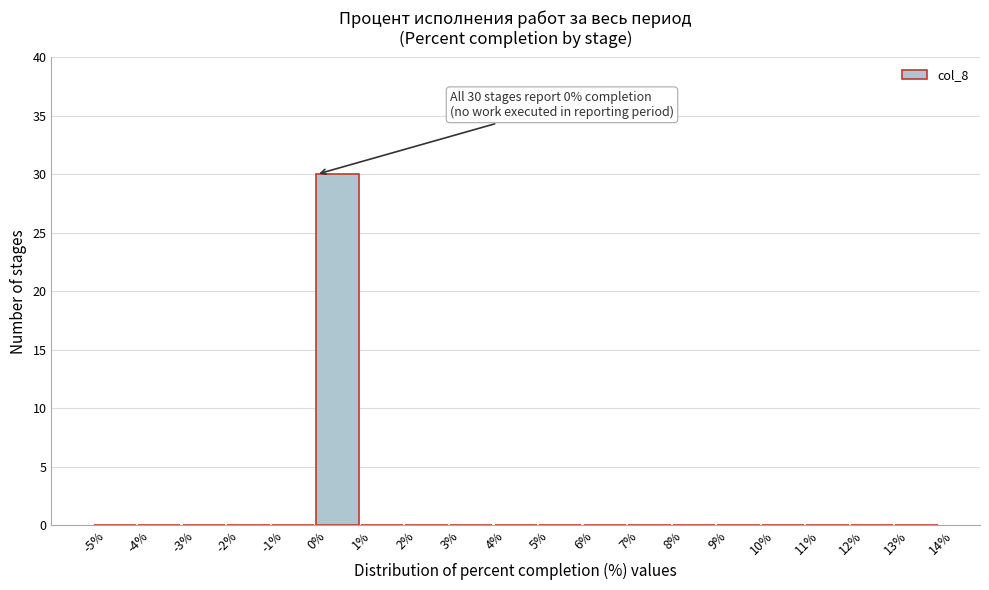

Which range on the x-axis has the tallest bar?

0% to 1%